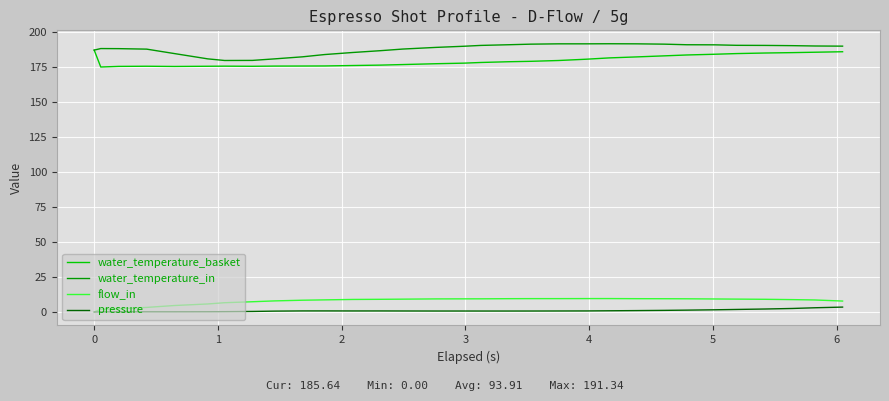

What is the minimum value for water_temperature_basket?

174.8